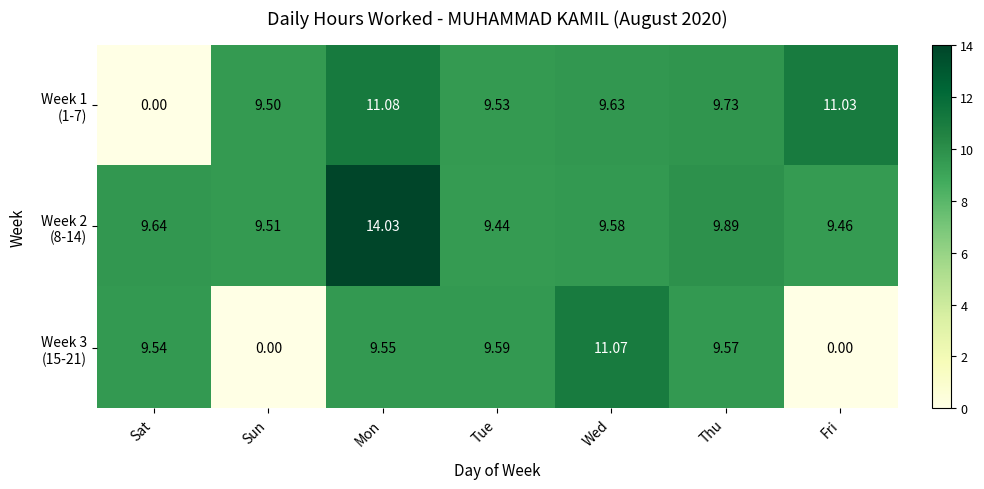

At which category is the sum across all series the highest?

Mon